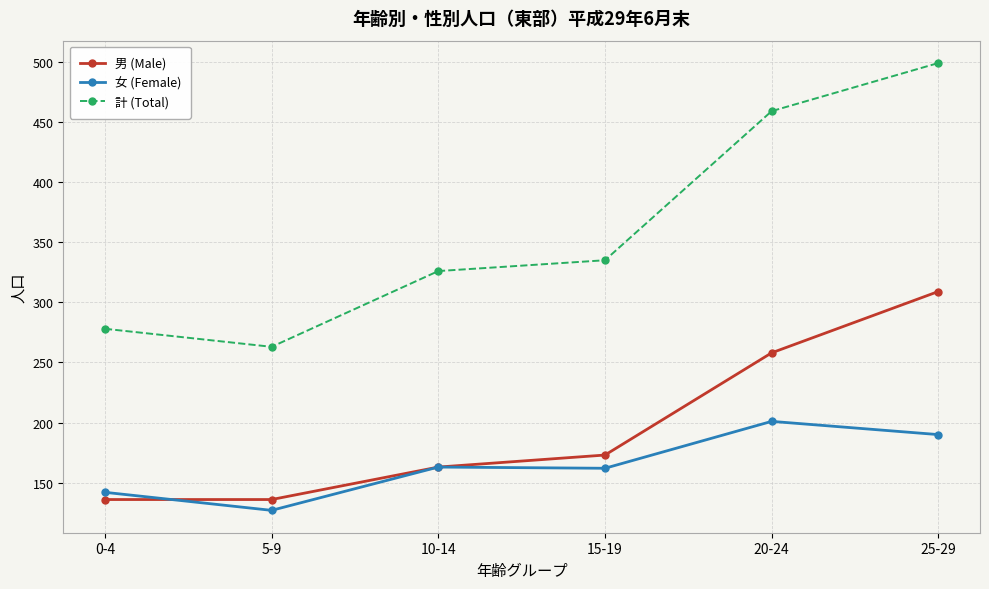

At which category is the sum across all series the highest?

25-29